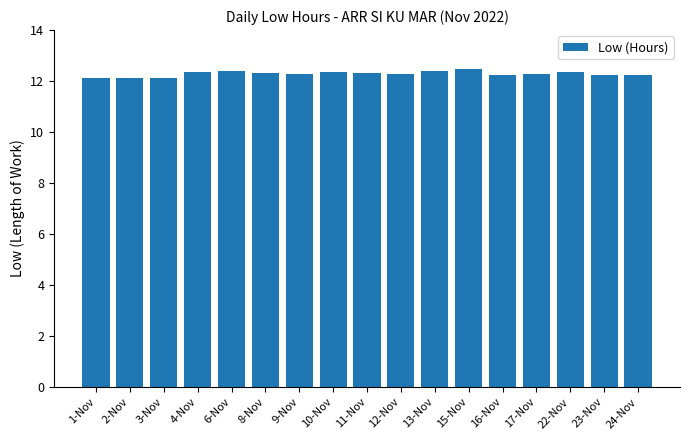

What is the average value?

12.3